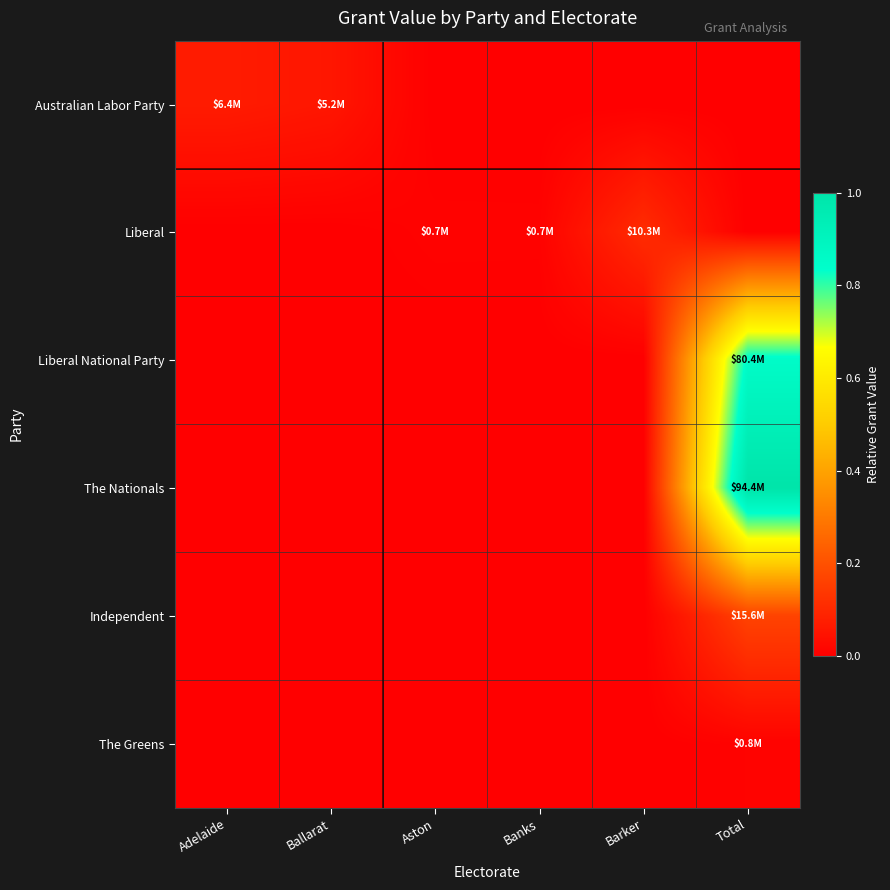

Which has a higher value, Adelaide or Aston?

Adelaide